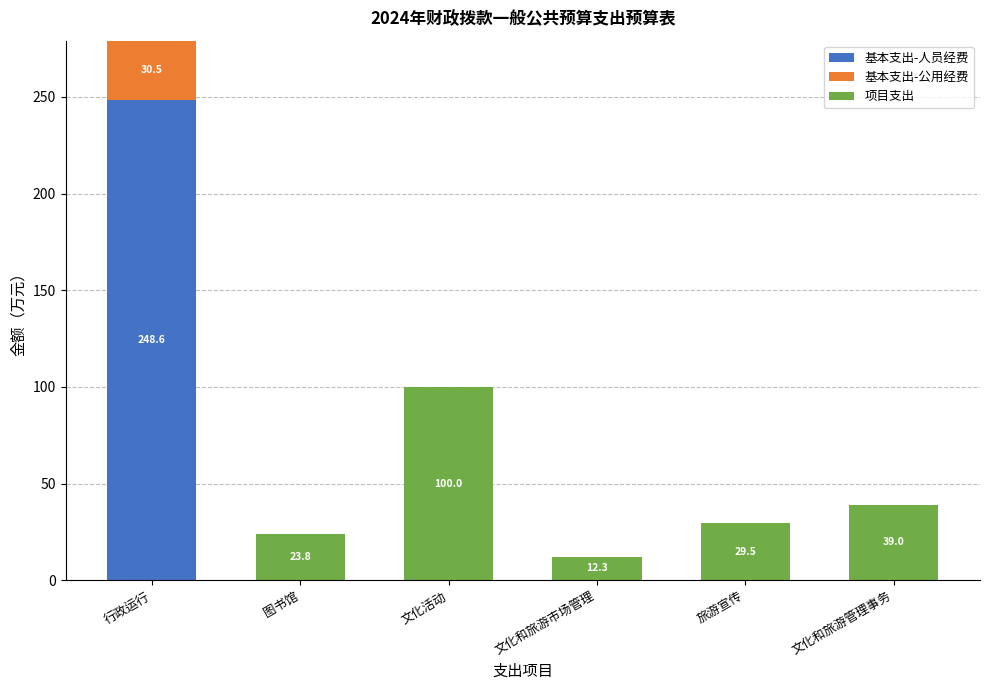

How many values in the 基本支出-人员经费 series exceed 0?

1